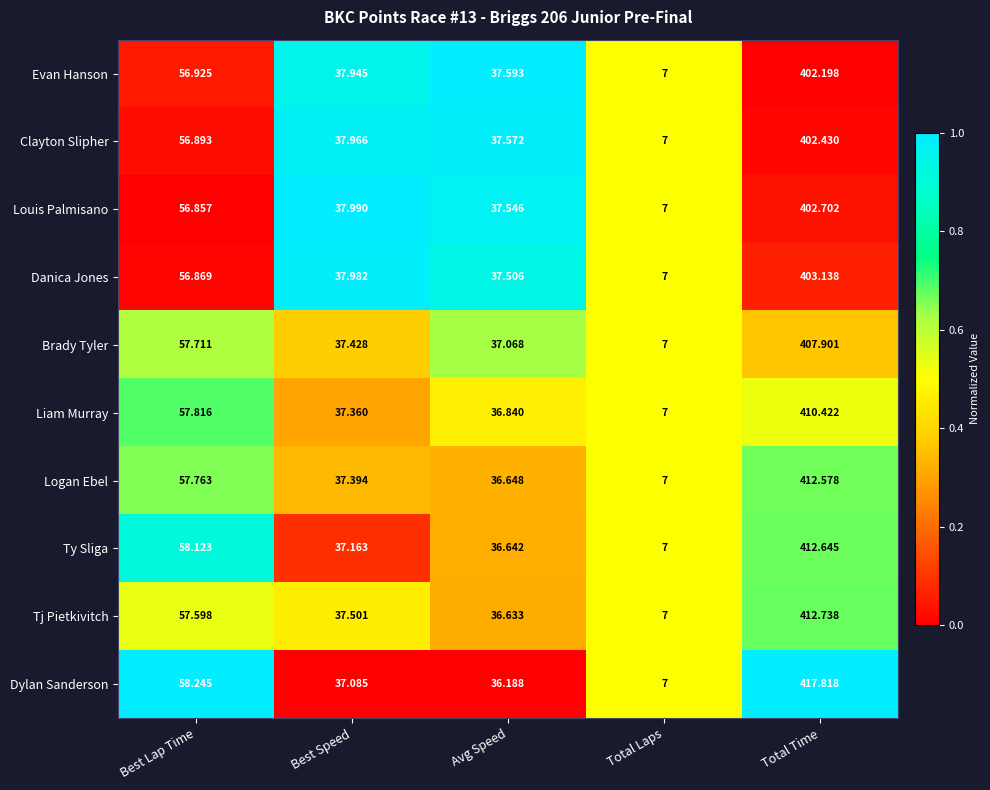

At which category is the sum across all series the highest?

Total Time